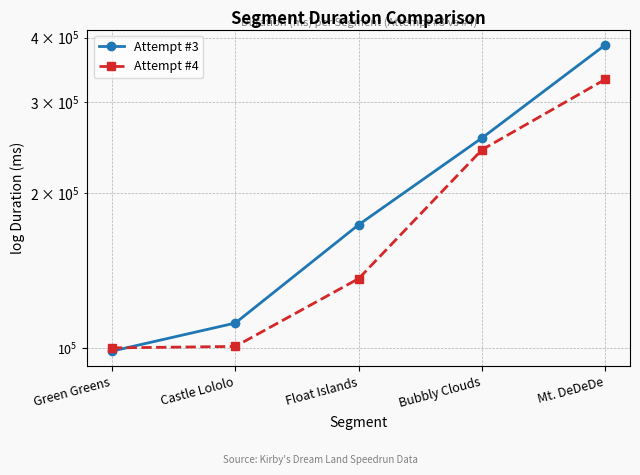

How many times do Attempt #3 and Attempt #4 cross each other?

1